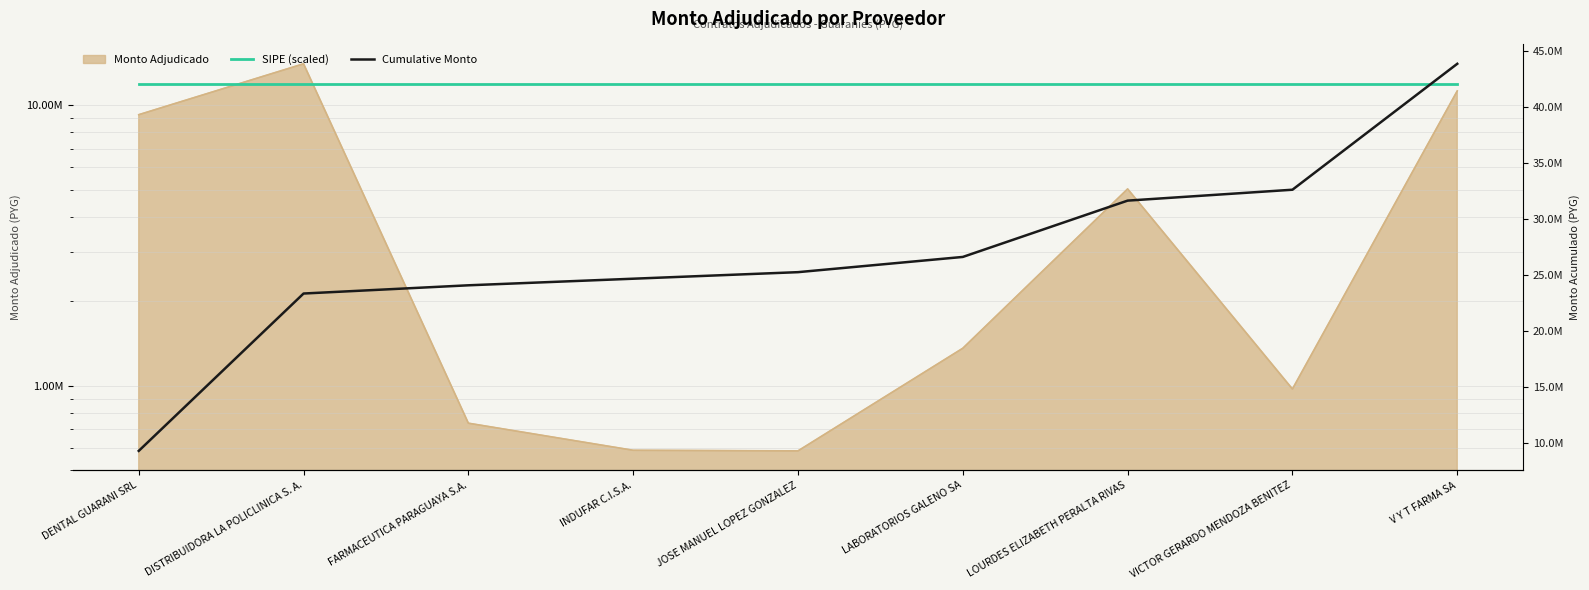

What is the label of the 9th point from the right?

DENTAL GUARANI SRL